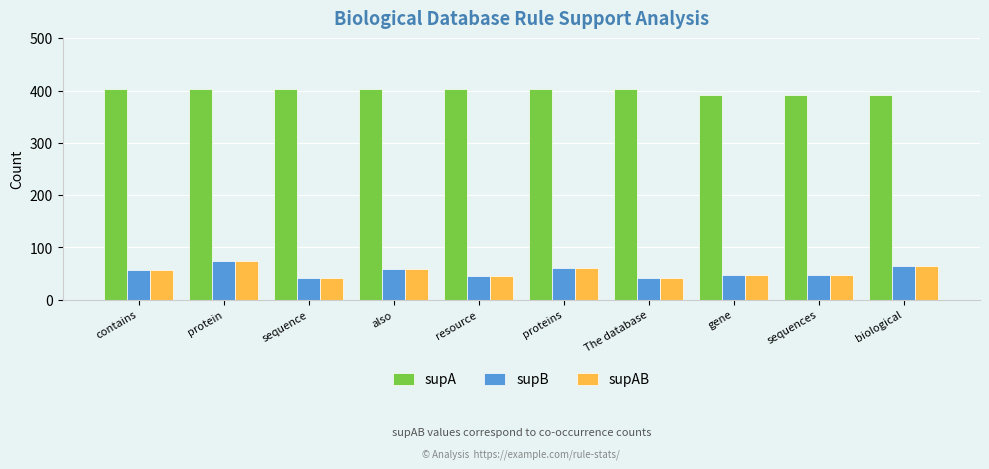

The supB series shows 21 at contains. True or false?

False